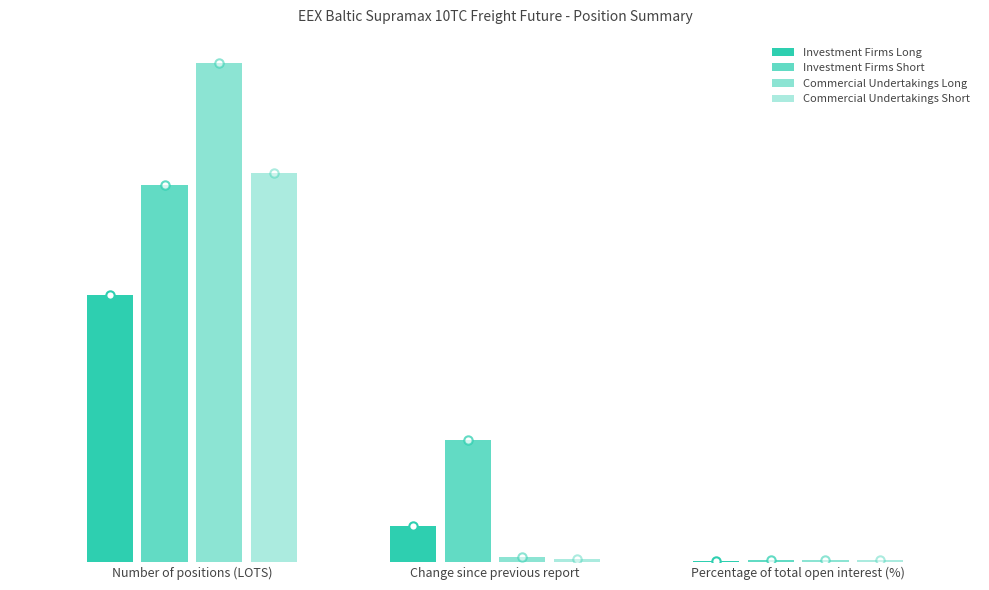

Does the chart contain stacked bars?

No